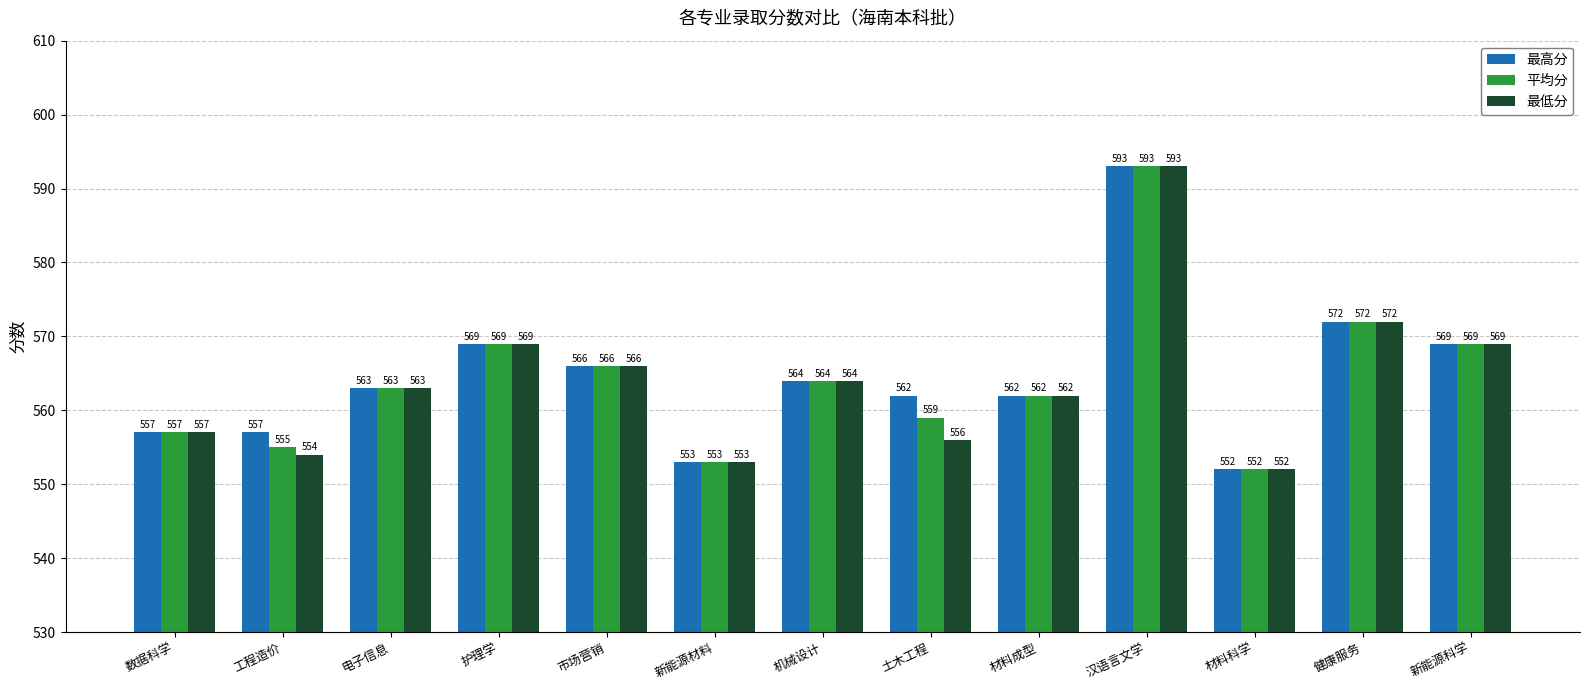

What is the value of the 最低分 bar at the 12th from the left?

572